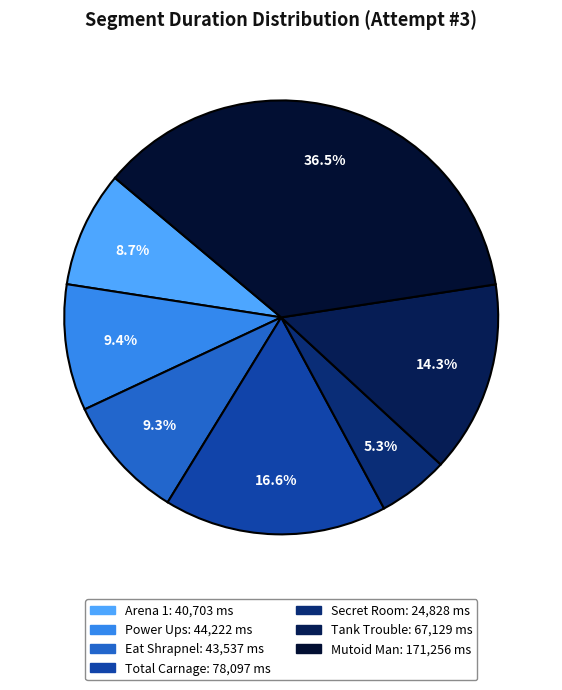

Is it true that Secret Room is 5% of the pie?

True